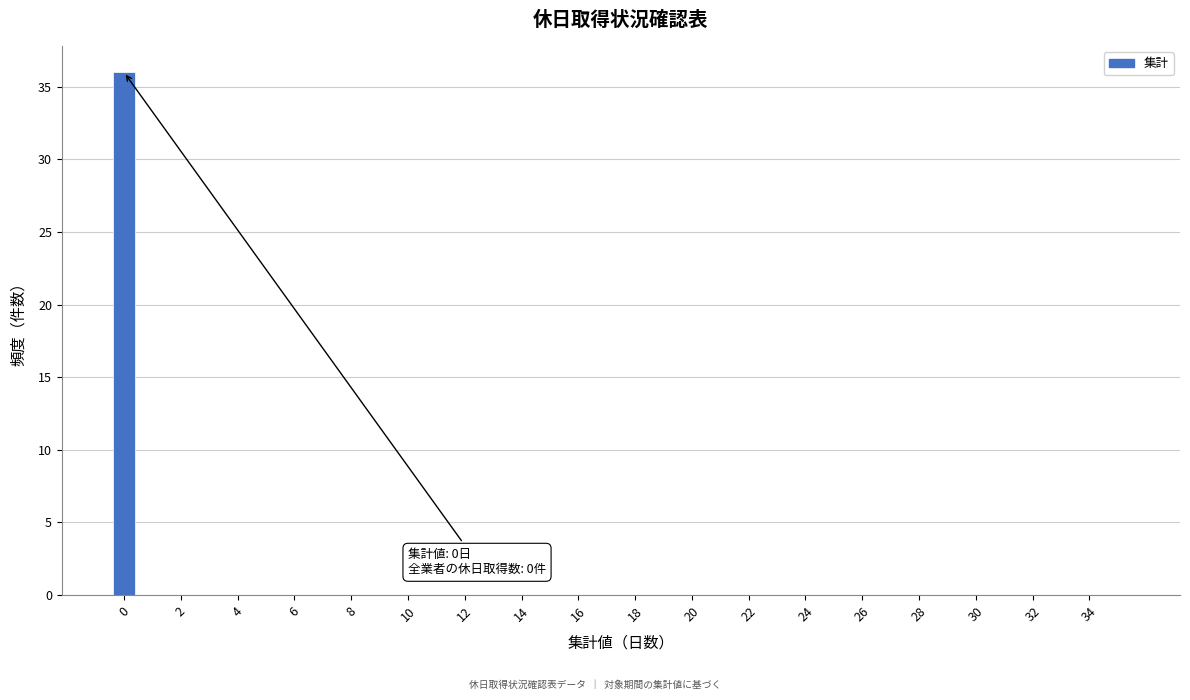

Which range on the x-axis has the tallest bar?

-0.5 to 0.5